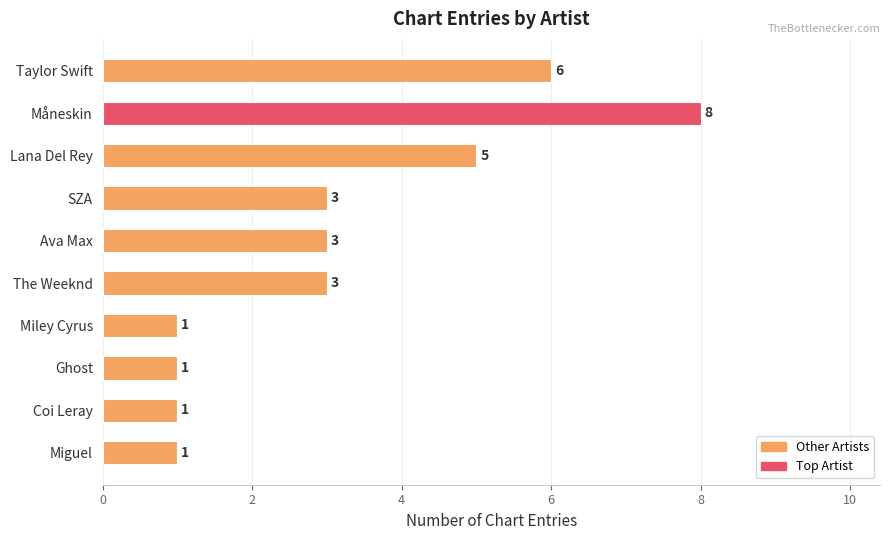

What is the label of the 4th bar from the top?

SZA